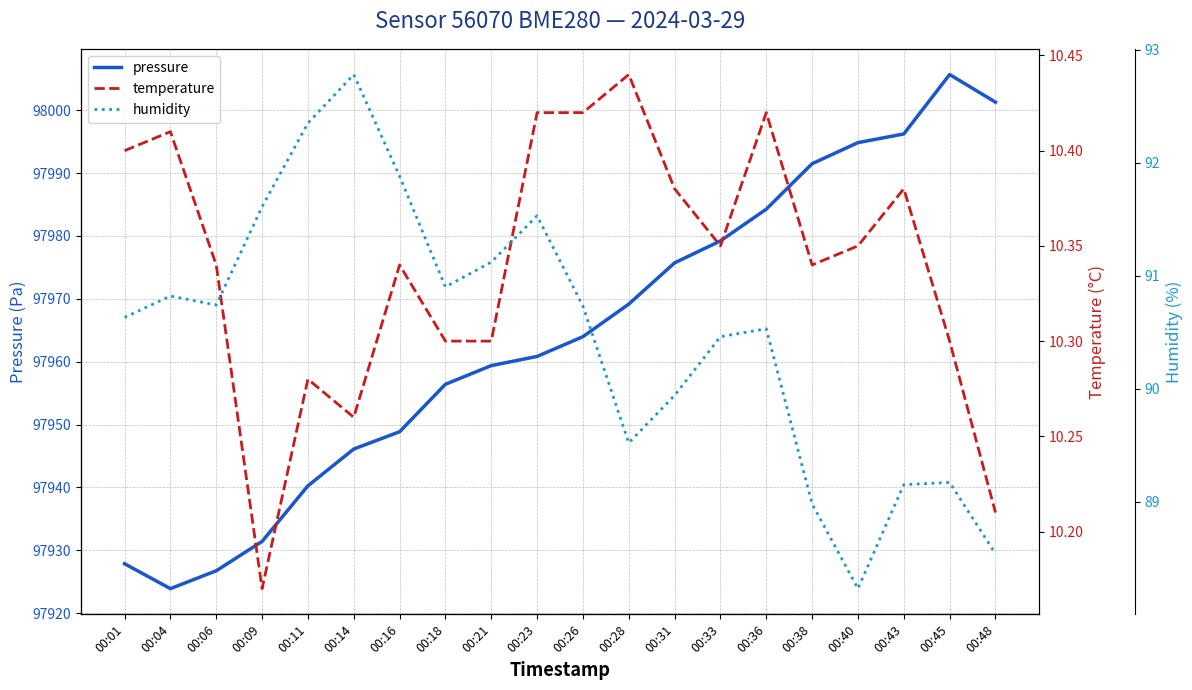

Is it true that pressure equals 51494.7 at 00:28?

False